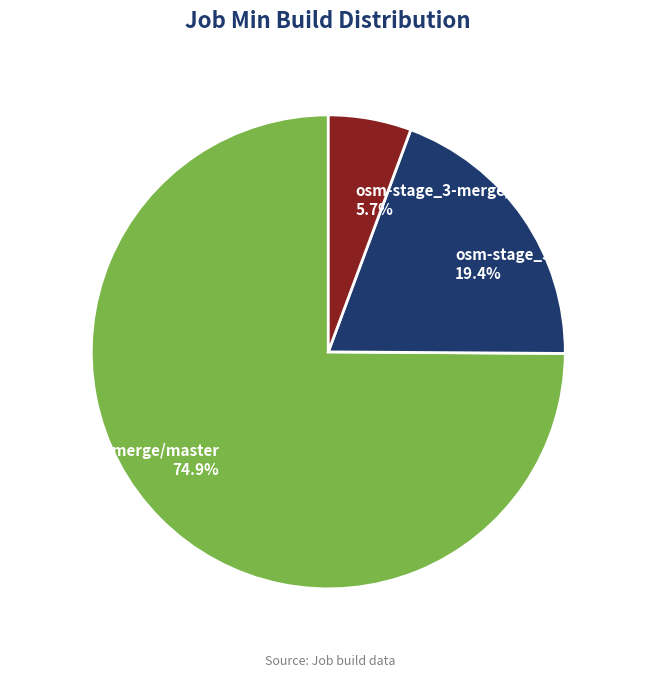

What percentage is the osm-stage_3-merge/master slice, to the nearest percent?

75%